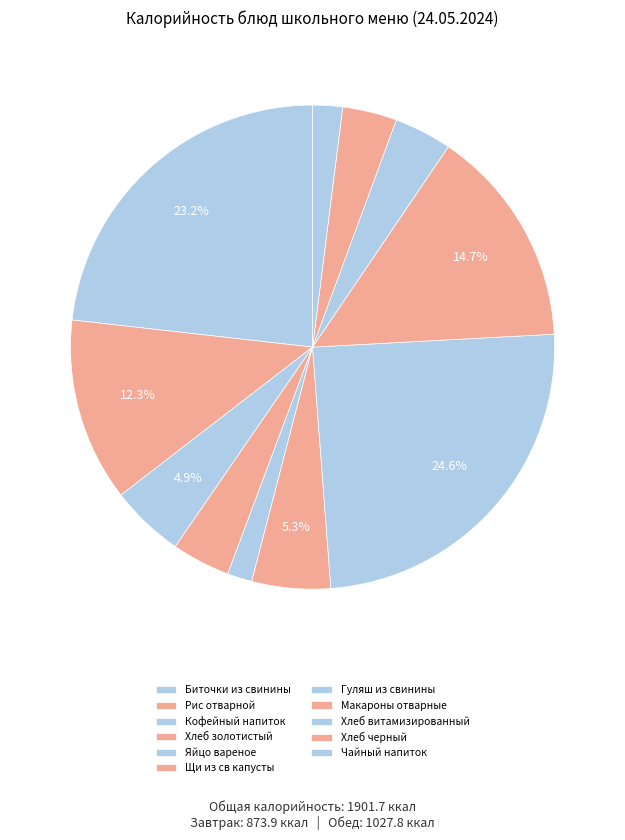

Is there a majority slice in this chart?

No